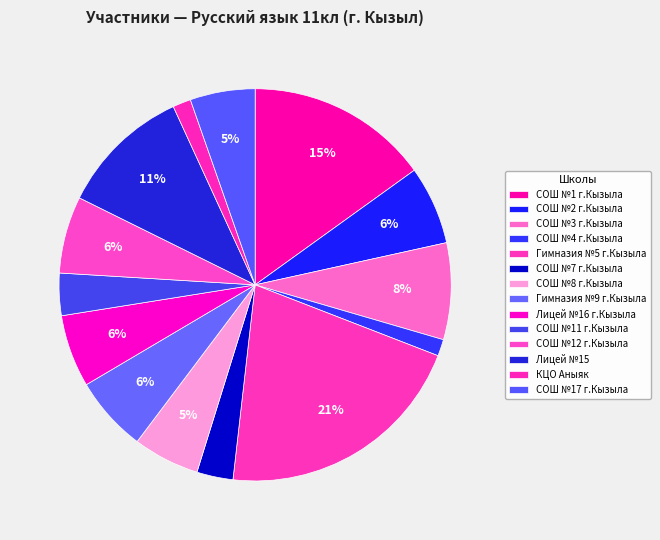

How much of the chart is everything except СОШ №2 г.Кызыла?

93.5%